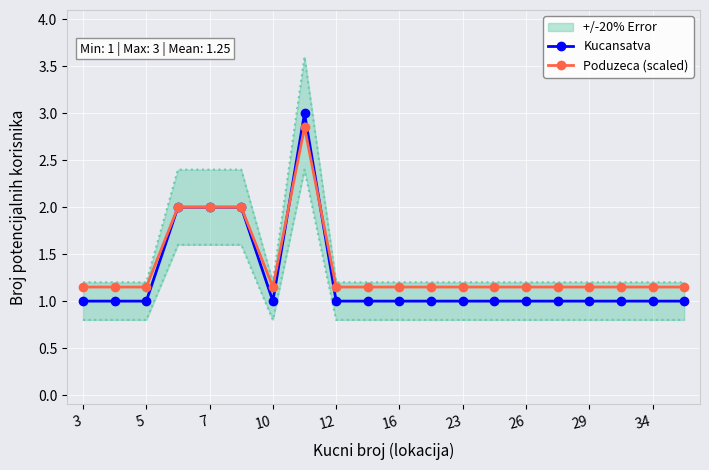

True or false: Kucansatva has a value of 1.0 at 34.

True